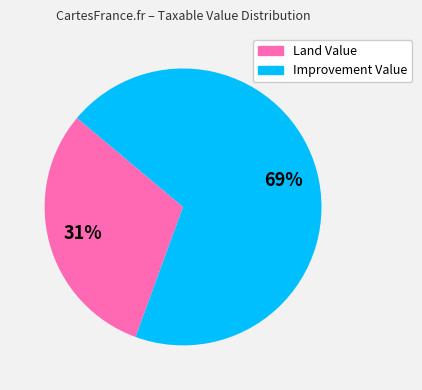

To the nearest percent, what is the average slice percentage?

50%